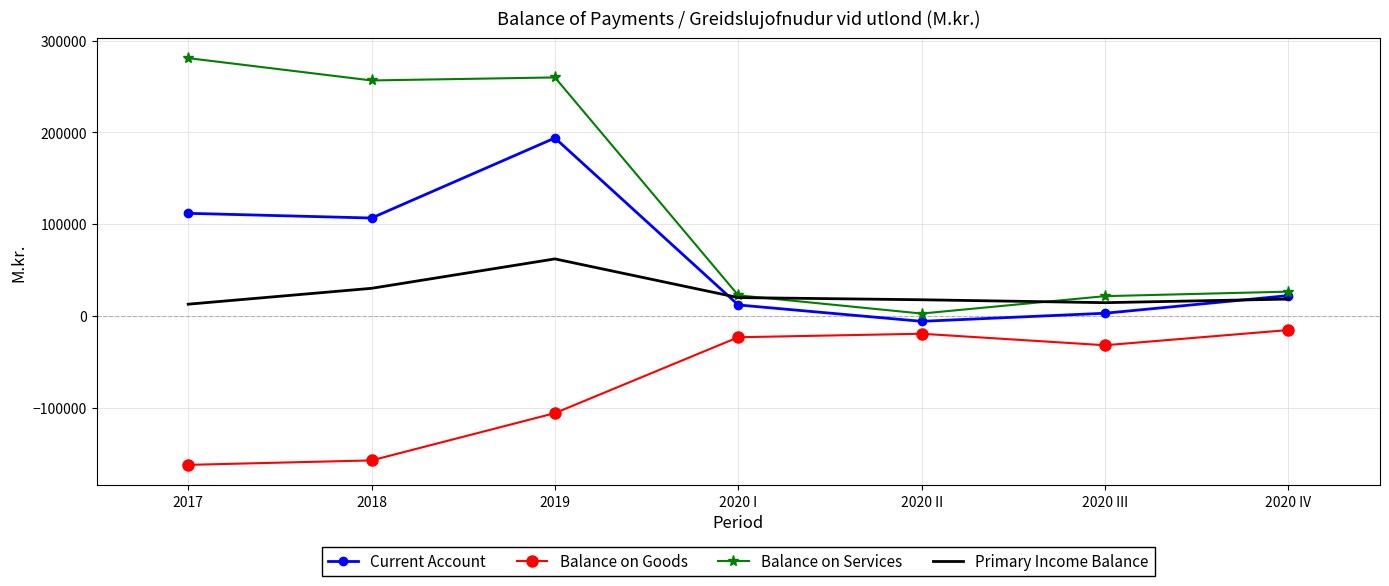

What is the average value of the Balance on Services series?

124305